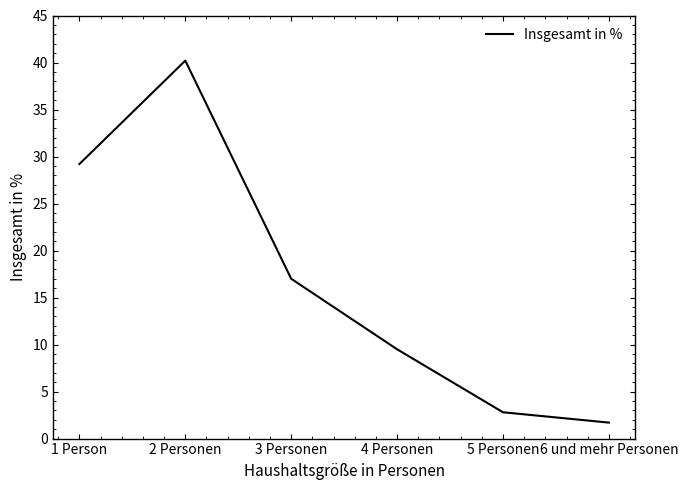

Rank the categories by value from highest to lowest.

2 Personen, 1 Person, 3 Personen, 4 Personen, 5 Personen, 6 und mehr Personen